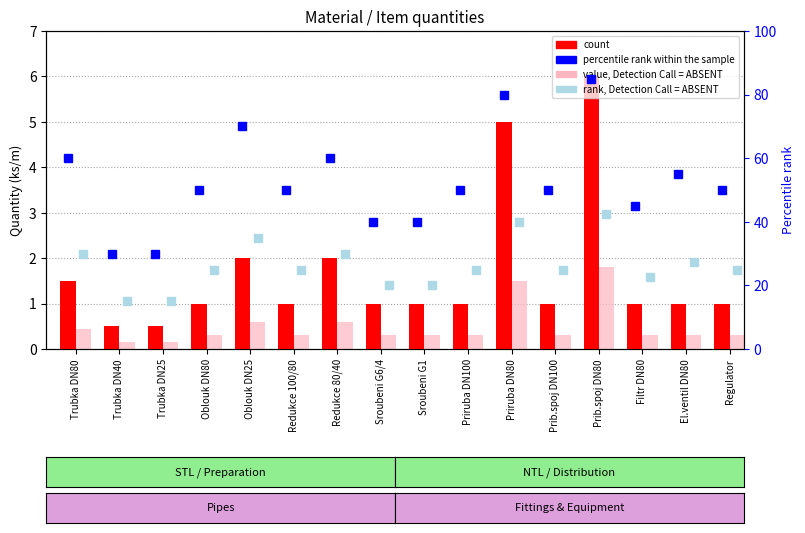

True or false: count has a value of 2.0 at Redukce 80/40.

True